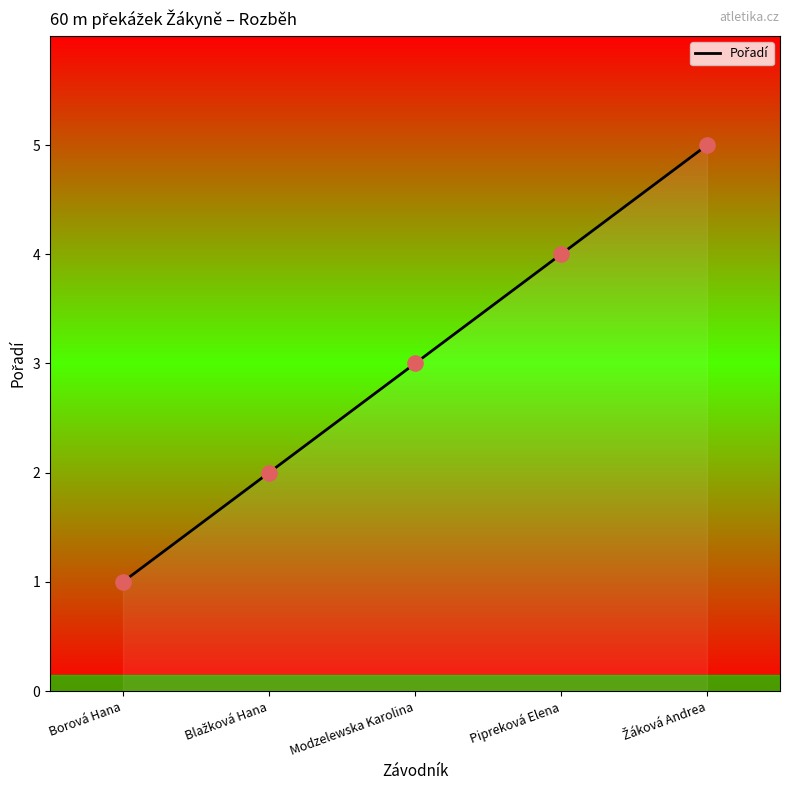

Approximately how many times larger is the value at Borová Hana compared to Modzelewska Karolina?

0.3